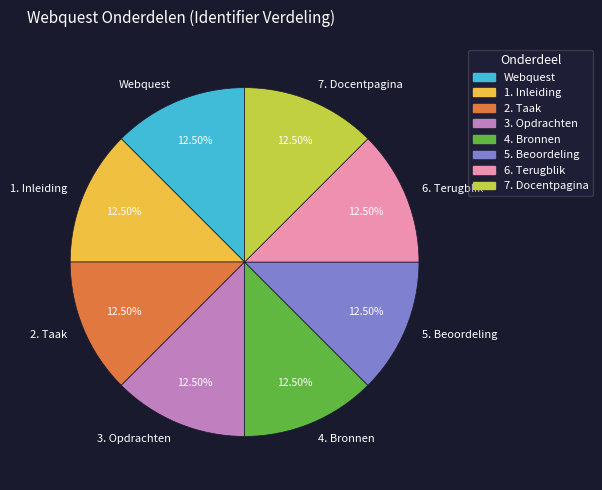

Count the number of slices in the pie.

8